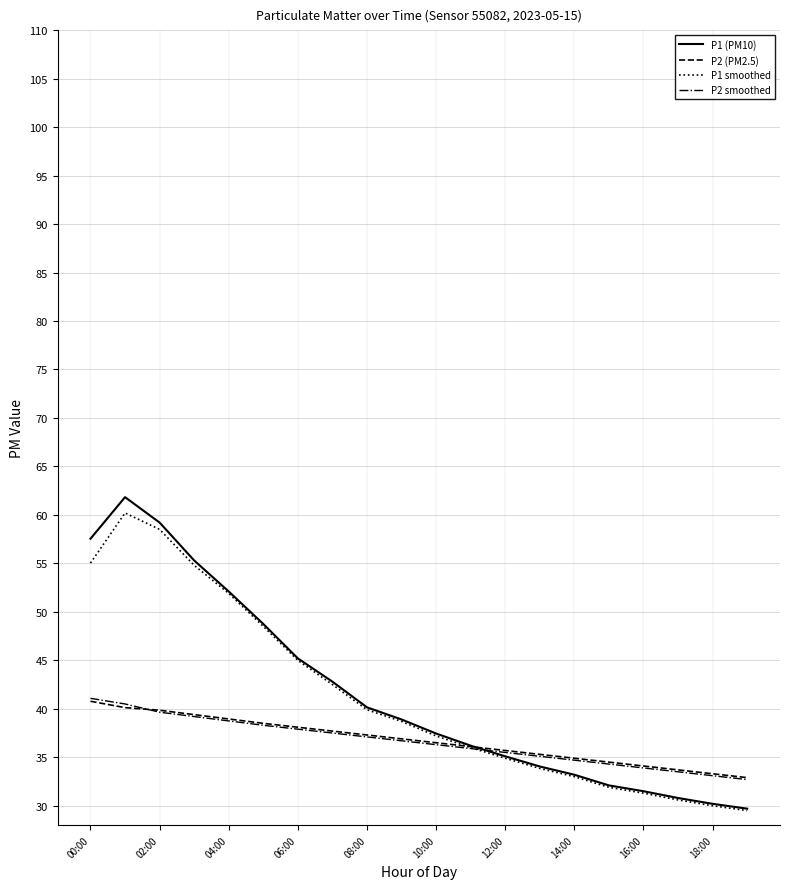

Which series has the largest range (max minus min)?

P1 (PM10)